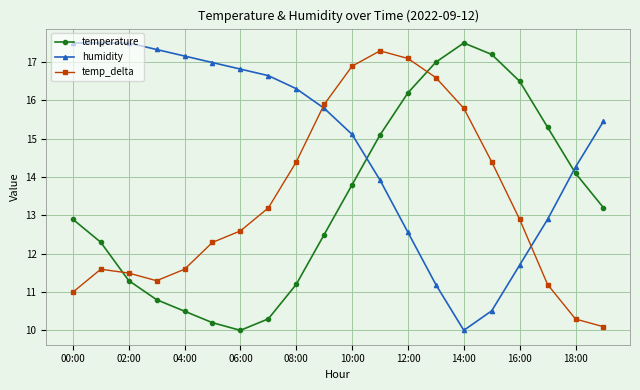

What are all the series names shown in the legend?

temperature, humidity, temp_delta